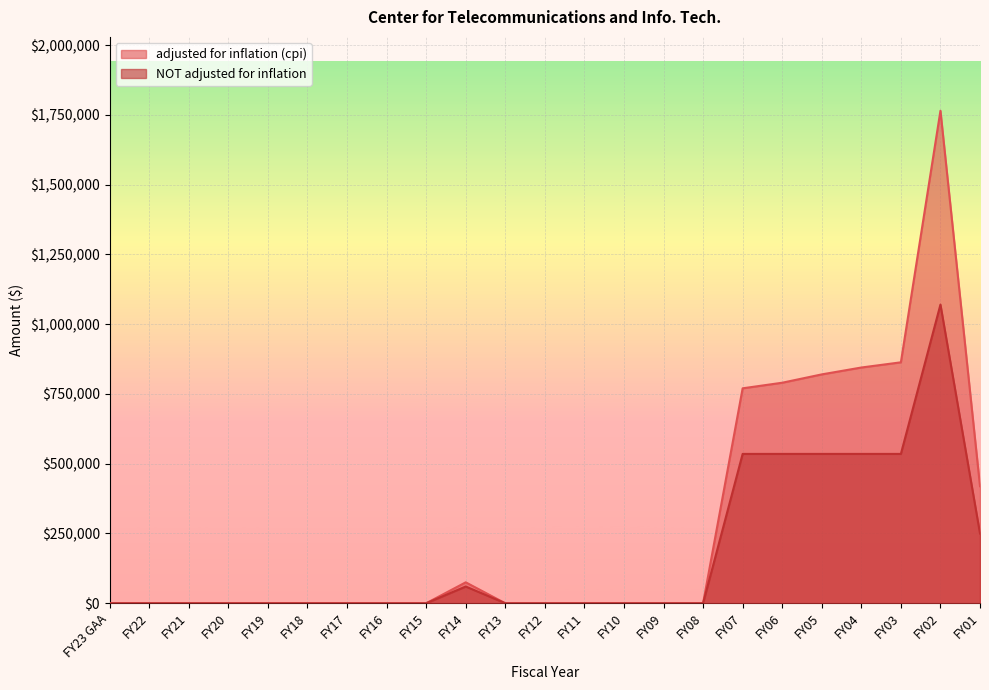

How many lines are shown in the chart?

2